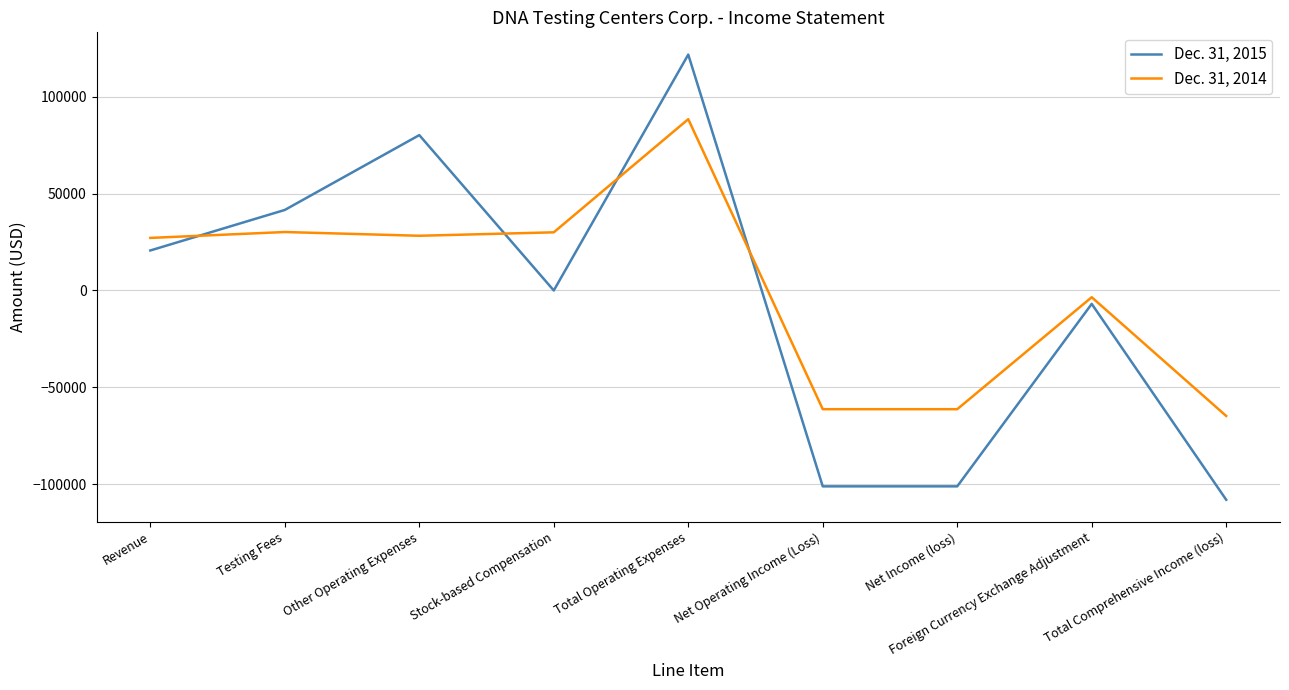

List the series in order of their peak value, lowest first.

Dec. 31, 2014, Dec. 31, 2015